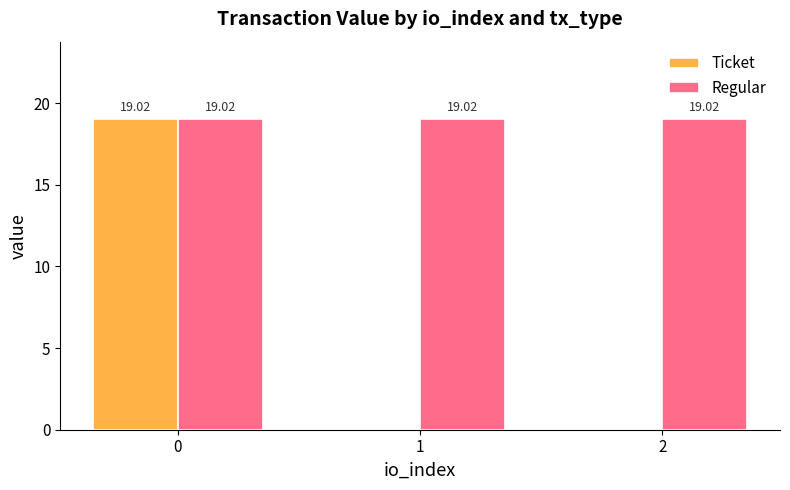

What is the sum of the Regular values at 0 and 1?

38.0